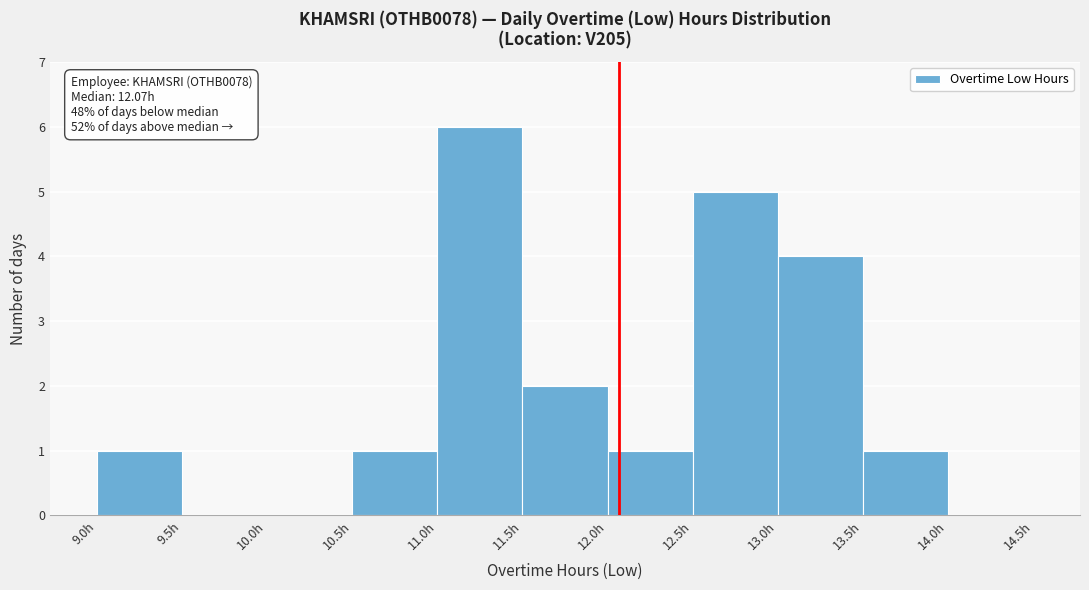

Which range on the x-axis has the tallest bar?

11.0 to 11.5